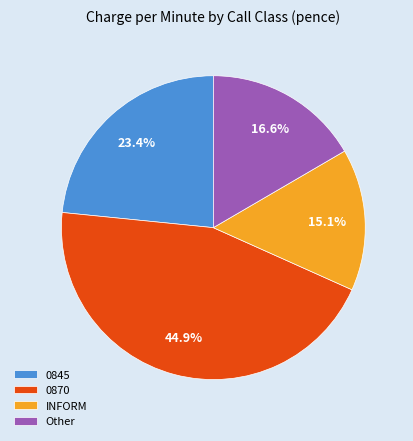

What percentage is the 0870 slice, to the nearest percent?

45%